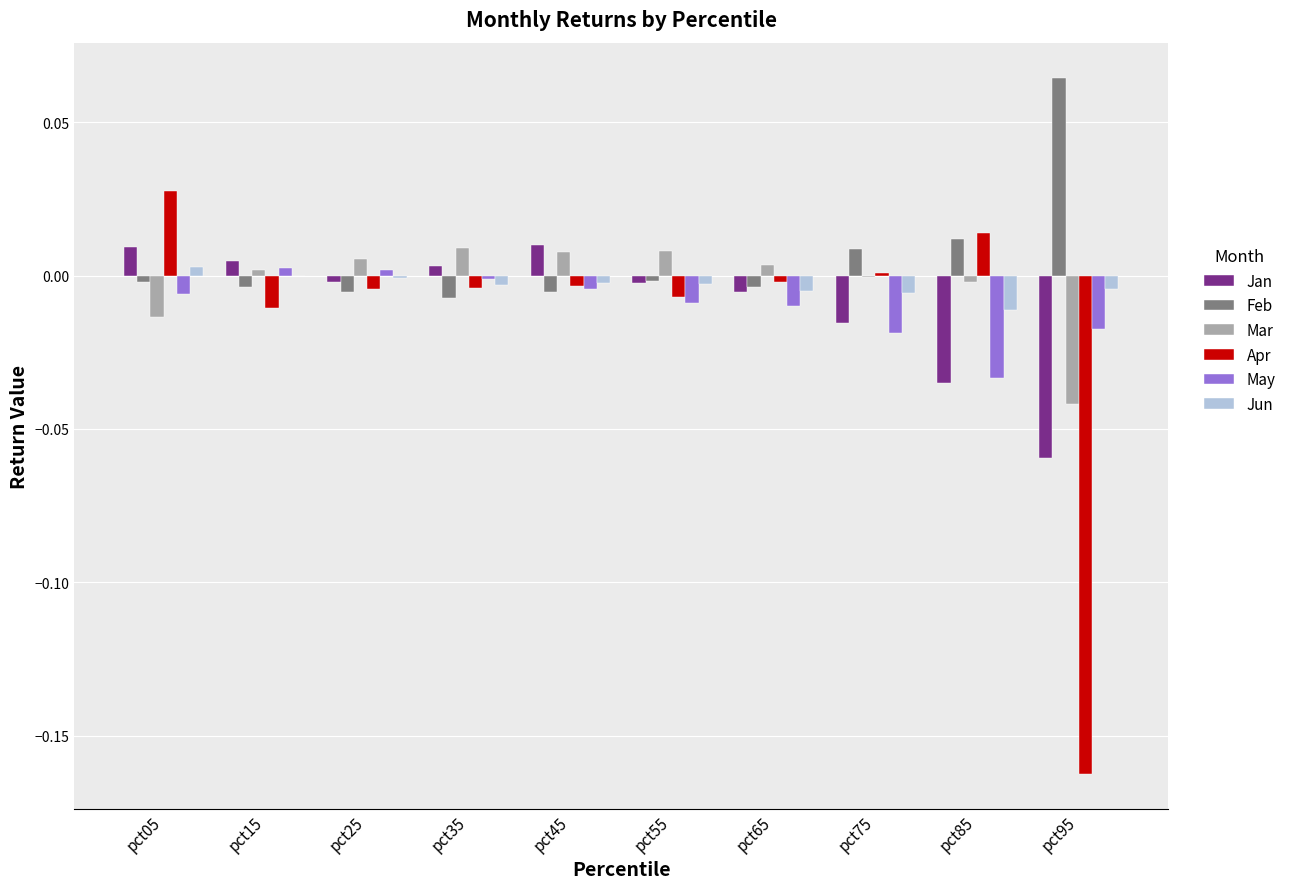

Which category has the highest value across all series?

pct95